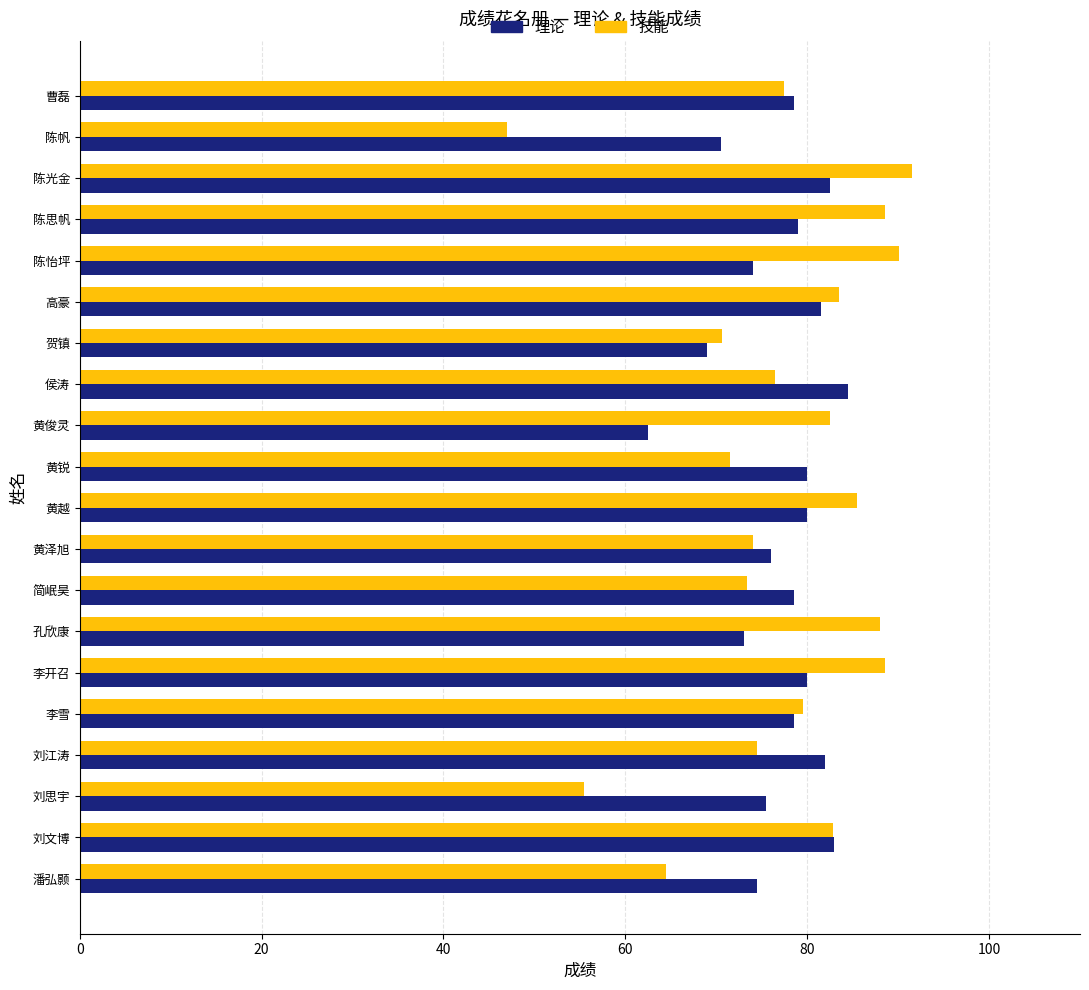

Which series has the largest range (max minus min)?

技能